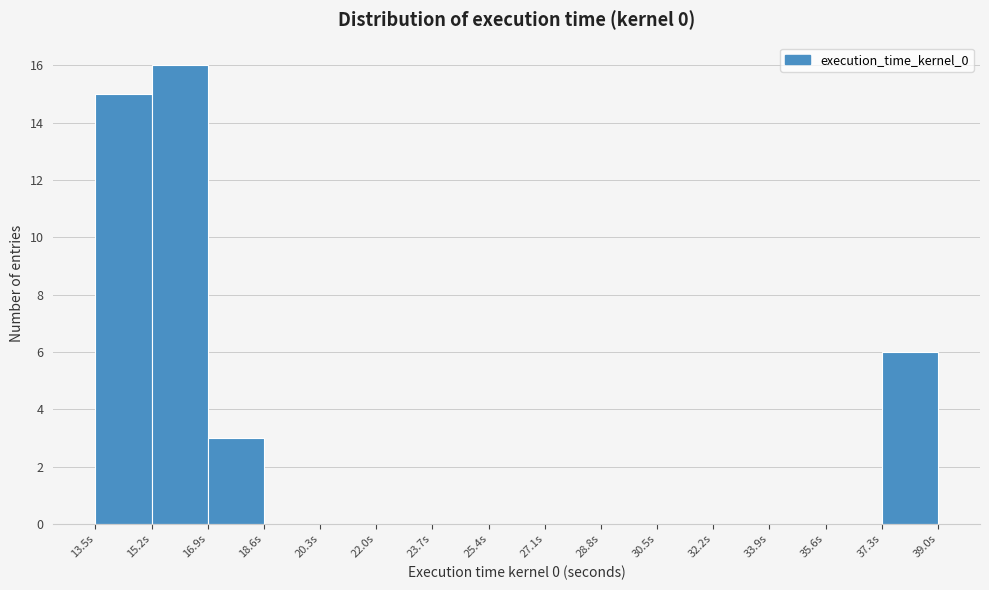

Reading left to right, list every bar in this chart as the range it spans on the x-axis followed by its height. Neither the bar edges nor the heights are printed on the chart, so give them approximately, as read against the axes.

13.4 to 15.2: 15
15.2 to 16.8: 16
16.8 to 18.6: 3
18.6 to 20.2: 0
20.2 to 22.0: 0
22.0 to 23.6: 0
23.6 to 25.4: 0
25.4 to 27.2: 0
27.2 to 28.8: 0
28.8 to 30.6: 0
30.6 to 32.2: 0
32.2 to 34.0: 0
34.0 to 35.6: 0
35.6 to 37.4: 0
37.4 to 39.0: 6